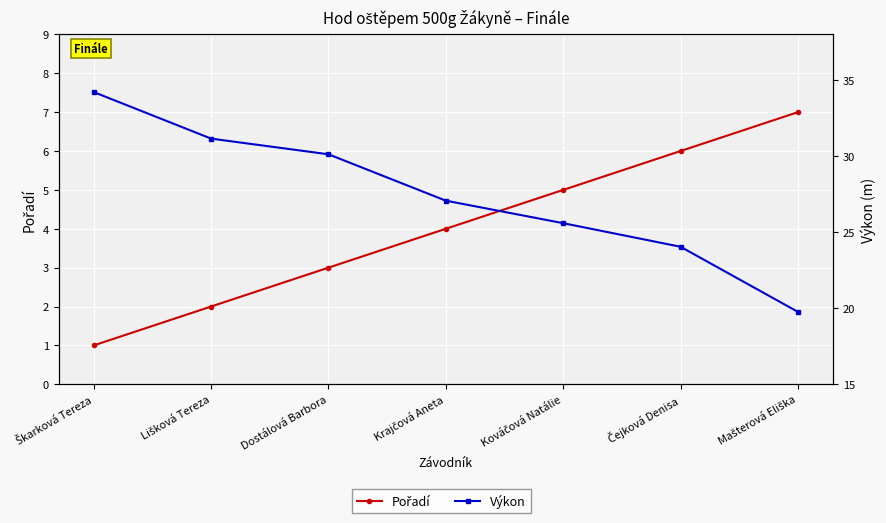

How many values in the Pořadí series exceed 4?

3